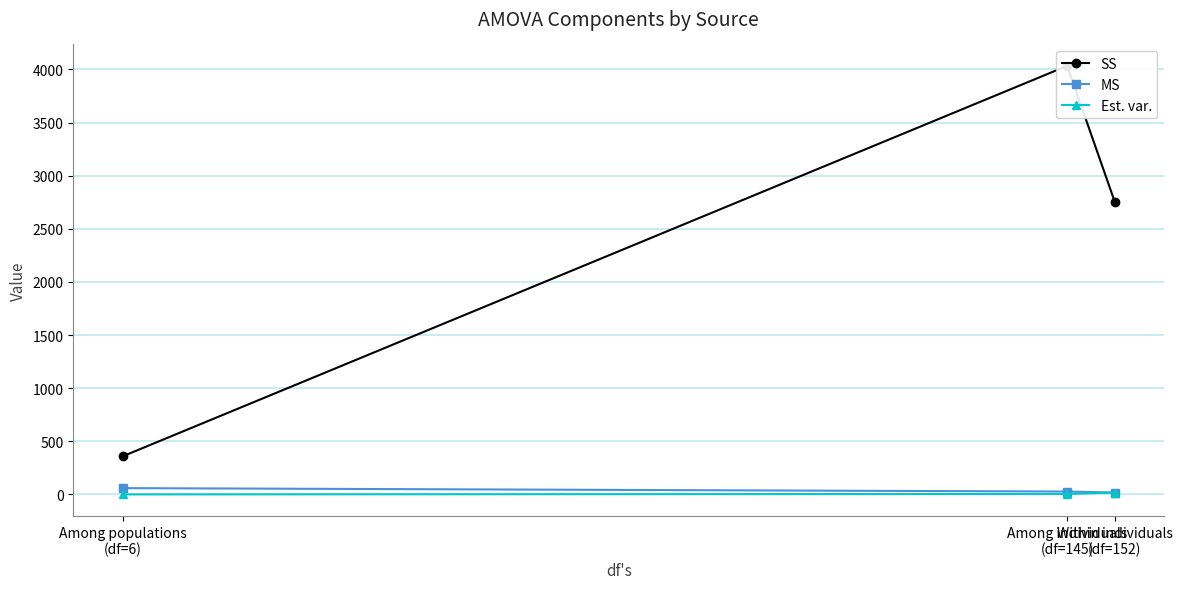

List the series in order of their peak value, highest first.

SS, MS, Est. var.